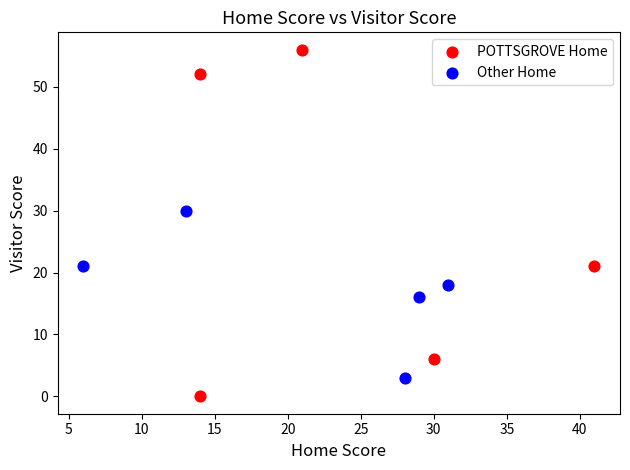

What are all the series names shown in the legend?

POTTSGROVE Home, Other Home